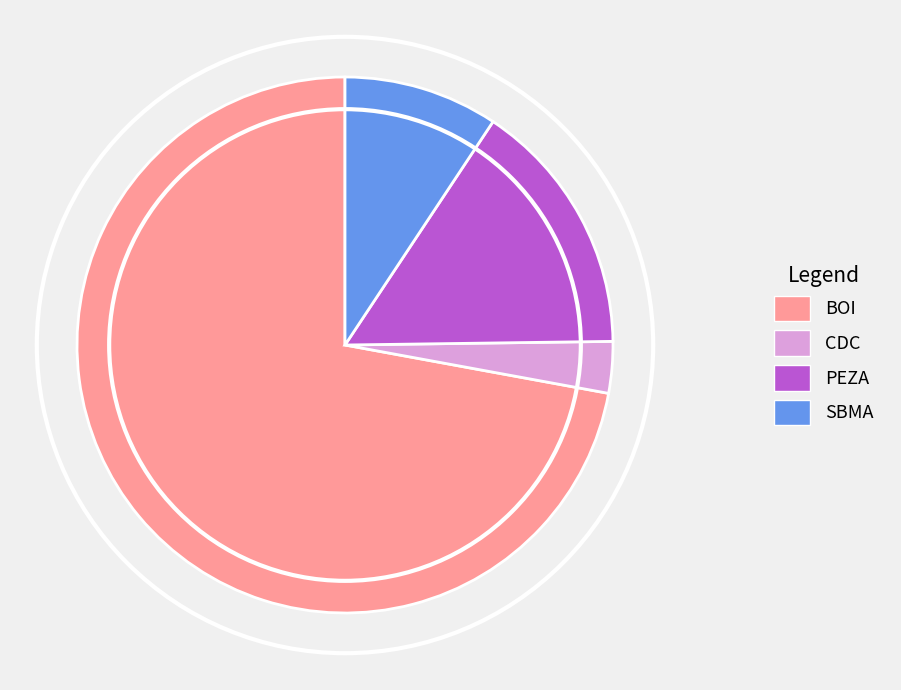

True or false: BOI accounts for 72% of the total.

True